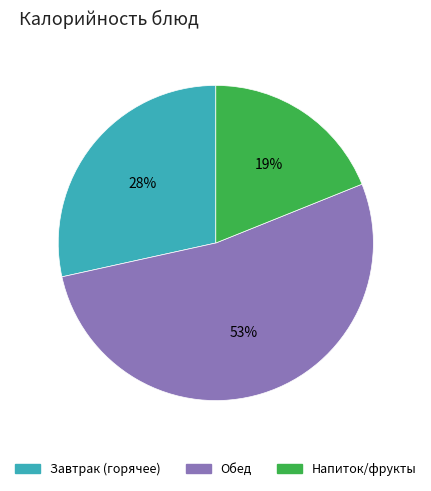

Does any single category account for the majority?

Yes